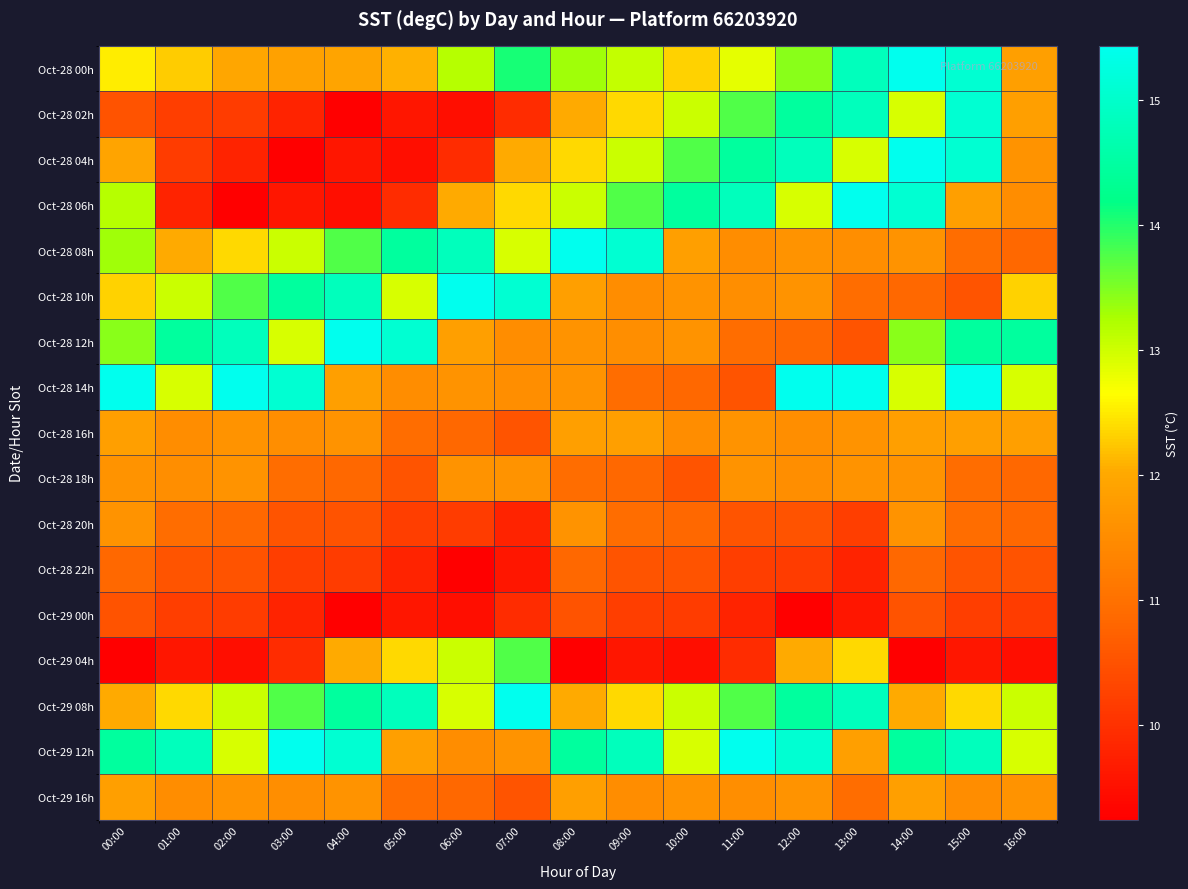

Reading left to right, list all the values displayed in this chart.

Oct-28 00h: 00:00=12.5	01:00=12.3	02:00=12.0	03:00=11.9	04:00=11.9	05:00=12.1	06:00=13.2	07:00=14.1	08:00=13.3	09:00=13.1	10:00=12.3	11:00=12.8	12:00=13.4	13:00=14.8	14:00=15.4	15:00=15.1	16:00=11.8
Oct-28 02h: 00:00=10.5	01:00=10.2	02:00=10.2	03:00=9.8	04:00=9.2	05:00=9.6	06:00=9.5	07:00=9.9	08:00=12.0	09:00=12.4	10:00=13.0	11:00=13.8	12:00=14.4	13:00=14.8	14:00=12.9	15:00=15.1	16:00=11.8
Oct-28 04h: 00:00=11.9	01:00=10.2	02:00=9.8	03:00=9.2	04:00=9.6	05:00=9.5	06:00=9.9	07:00=12.0	08:00=12.4	09:00=13.0	10:00=13.8	11:00=14.4	12:00=14.8	13:00=12.9	14:00=15.4	15:00=15.1	16:00=11.6
Oct-28 06h: 00:00=13.2	01:00=9.8	02:00=9.2	03:00=9.6	04:00=9.5	05:00=9.9	06:00=12.0	07:00=12.4	08:00=13.0	09:00=13.8	10:00=14.4	11:00=14.8	12:00=12.9	13:00=15.4	14:00=15.1	15:00=11.8	16:00=11.5
Oct-28 08h: 00:00=13.3	01:00=12.0	02:00=12.4	03:00=13.0	04:00=13.8	05:00=14.4	06:00=14.8	07:00=12.9	08:00=15.4	09:00=15.1	10:00=11.8	11:00=11.5	12:00=11.6	13:00=11.5	14:00=11.6	15:00=10.9	16:00=10.8
Oct-28 10h: 00:00=12.3	01:00=13.0	02:00=13.8	03:00=14.4	04:00=14.8	05:00=12.9	06:00=15.4	07:00=15.1	08:00=11.8	09:00=11.5	10:00=11.6	11:00=11.5	12:00=11.6	13:00=10.9	14:00=10.8	15:00=10.5	16:00=12.3
Oct-28 12h: 00:00=13.4	01:00=14.4	02:00=14.8	03:00=12.9	04:00=15.4	05:00=15.1	06:00=11.8	07:00=11.5	08:00=11.6	09:00=11.5	10:00=11.6	11:00=10.9	12:00=10.8	13:00=10.5	14:00=13.4	15:00=14.4	16:00=14.4
Oct-28 14h: 00:00=15.4	01:00=12.9	02:00=15.4	03:00=15.1	04:00=11.8	05:00=11.5	06:00=11.6	07:00=11.5	08:00=11.6	09:00=10.9	10:00=10.8	11:00=10.5	12:00=15.4	13:00=15.4	14:00=12.9	15:00=15.4	16:00=12.9
Oct-28 16h: 00:00=11.8	01:00=11.5	02:00=11.6	03:00=11.5	04:00=11.6	05:00=10.9	06:00=10.8	07:00=10.5	08:00=11.8	09:00=11.8	10:00=11.5	11:00=11.6	12:00=11.5	13:00=11.6	14:00=11.8	15:00=11.8	16:00=11.8
Oct-28 18h: 00:00=11.6	01:00=11.5	02:00=11.6	03:00=10.9	04:00=10.8	05:00=10.5	06:00=11.6	07:00=11.6	08:00=10.9	09:00=10.8	10:00=10.5	11:00=11.6	12:00=11.5	13:00=11.6	14:00=11.6	15:00=10.9	16:00=10.8
Oct-28 20h: 00:00=11.6	01:00=10.9	02:00=10.8	03:00=10.5	04:00=10.5	05:00=10.2	06:00=10.2	07:00=9.8	08:00=11.6	09:00=10.9	10:00=10.8	11:00=10.5	12:00=10.5	13:00=10.2	14:00=11.6	15:00=10.9	16:00=10.8
Oct-28 22h: 00:00=10.8	01:00=10.5	02:00=10.5	03:00=10.2	04:00=10.2	05:00=9.8	06:00=9.2	07:00=9.6	08:00=10.8	09:00=10.5	10:00=10.5	11:00=10.2	12:00=10.2	13:00=9.8	14:00=10.8	15:00=10.5	16:00=10.5
Oct-29 00h: 00:00=10.5	01:00=10.2	02:00=10.2	03:00=9.8	04:00=9.2	05:00=9.6	06:00=9.5	07:00=9.9	08:00=10.5	09:00=10.2	10:00=10.2	11:00=9.8	12:00=9.2	13:00=9.6	14:00=10.5	15:00=10.2	16:00=10.2
Oct-29 04h: 00:00=9.2	01:00=9.6	02:00=9.5	03:00=9.9	04:00=12.0	05:00=12.4	06:00=13.0	07:00=13.8	08:00=9.2	09:00=9.6	10:00=9.5	11:00=9.9	12:00=12.0	13:00=12.4	14:00=9.2	15:00=9.6	16:00=9.5
Oct-29 08h: 00:00=12.0	01:00=12.4	02:00=13.0	03:00=13.8	04:00=14.4	05:00=14.8	06:00=12.9	07:00=15.4	08:00=12.0	09:00=12.4	10:00=13.0	11:00=13.8	12:00=14.4	13:00=14.8	14:00=12.0	15:00=12.4	16:00=13.0
Oct-29 12h: 00:00=14.4	01:00=14.8	02:00=12.9	03:00=15.4	04:00=15.1	05:00=11.8	06:00=11.5	07:00=11.6	08:00=14.4	09:00=14.8	10:00=12.9	11:00=15.4	12:00=15.1	13:00=11.8	14:00=14.4	15:00=14.8	16:00=12.9
Oct-29 16h: 00:00=11.8	01:00=11.5	02:00=11.6	03:00=11.5	04:00=11.6	05:00=10.9	06:00=10.8	07:00=10.5	08:00=11.8	09:00=11.5	10:00=11.6	11:00=11.5	12:00=11.6	13:00=10.9	14:00=11.8	15:00=11.5	16:00=11.6